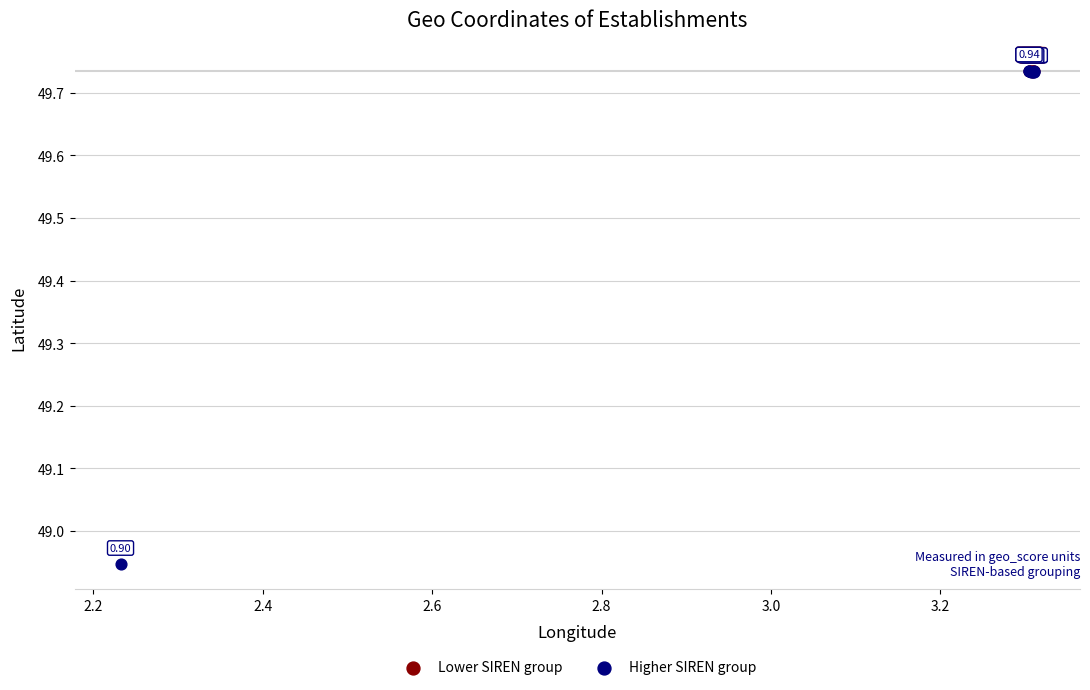

Which series has the largest Y range (max minus min)?

Higher SIREN group